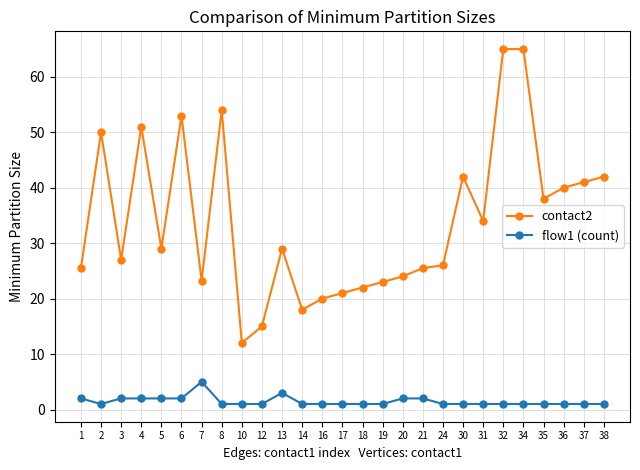

Count the number of categories in the chart.

27